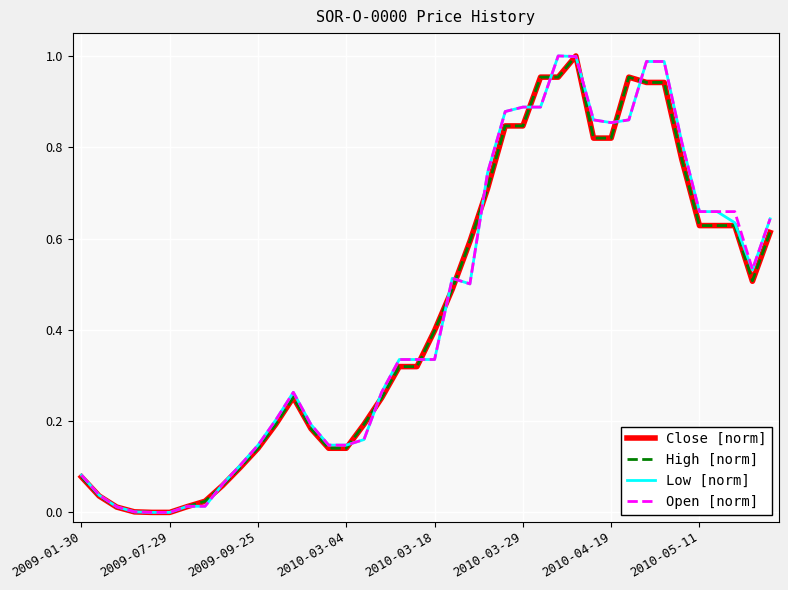

How many lines are shown in the chart?

4